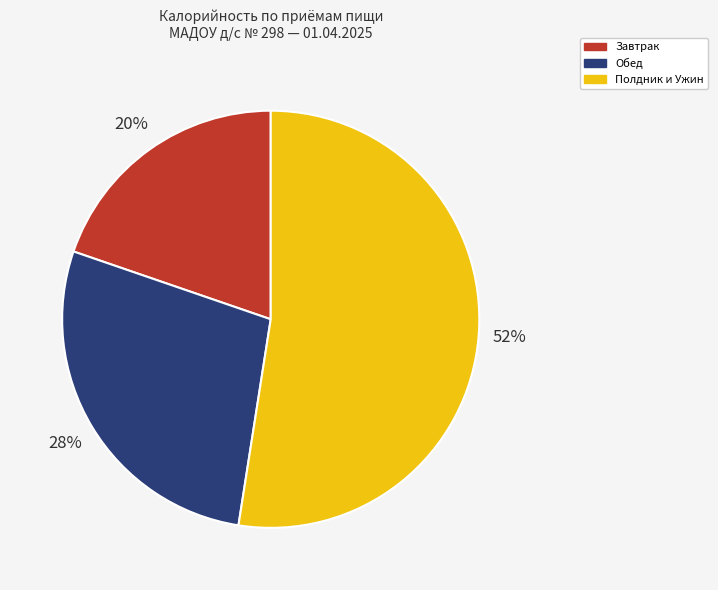

To the nearest percent, what is the average slice percentage?

33%